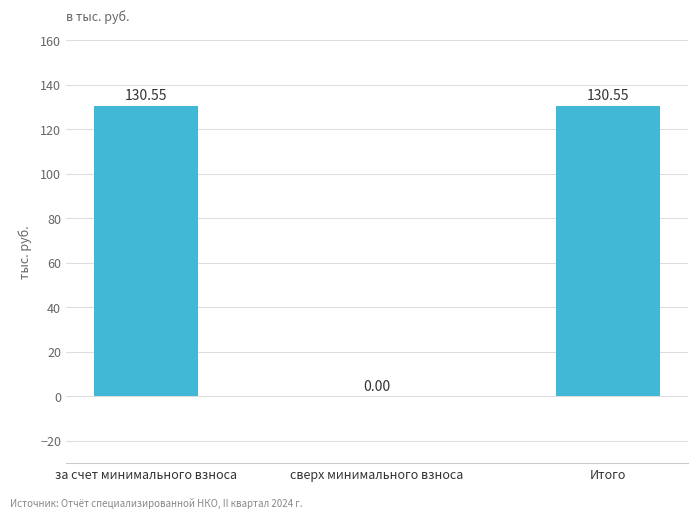

Reading left to right, list all the values displayed in this chart.

за счет минимального взноса=130.6	сверх минимального взноса=0.0	Итого=130.6